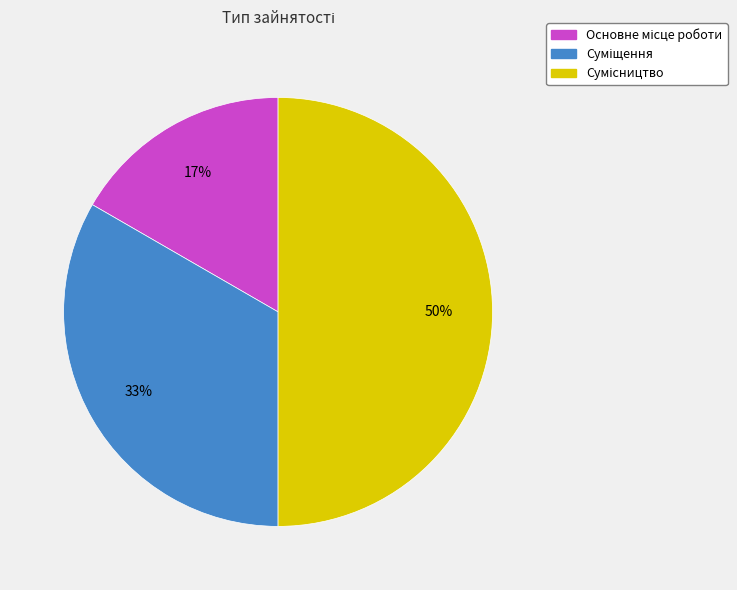

To the nearest percent, what is the difference between the largest and smallest slice percentages?

33%